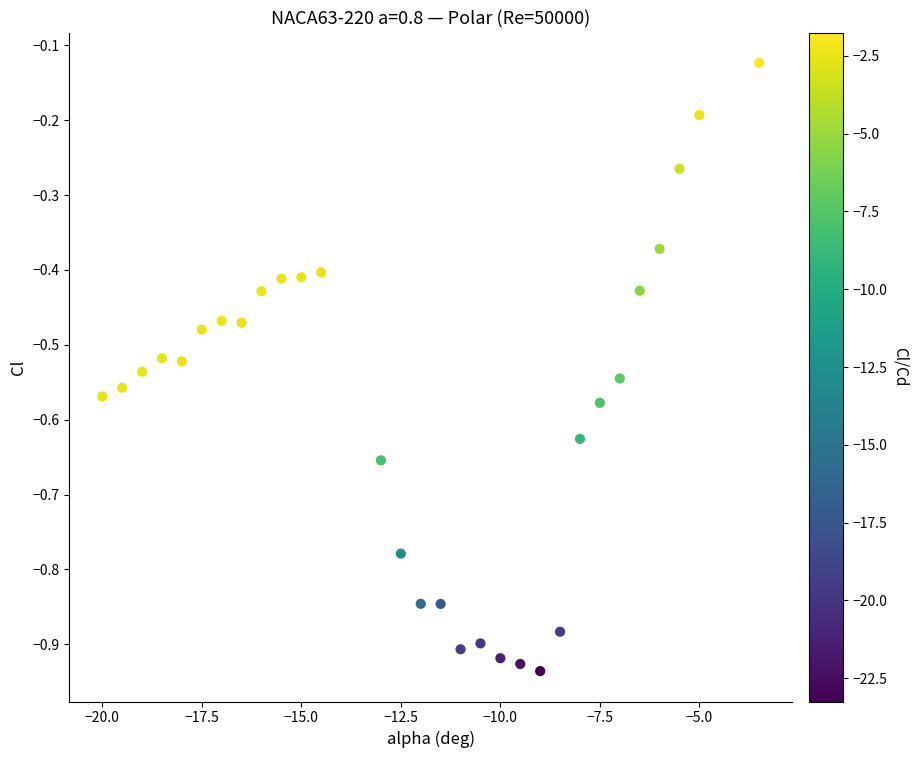

What is the range of Y values (max minus min)?

0.8